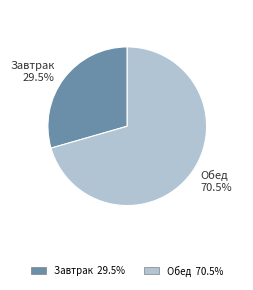

To the nearest percent, what is the combined percentage of Завтрак and Обед?

100%